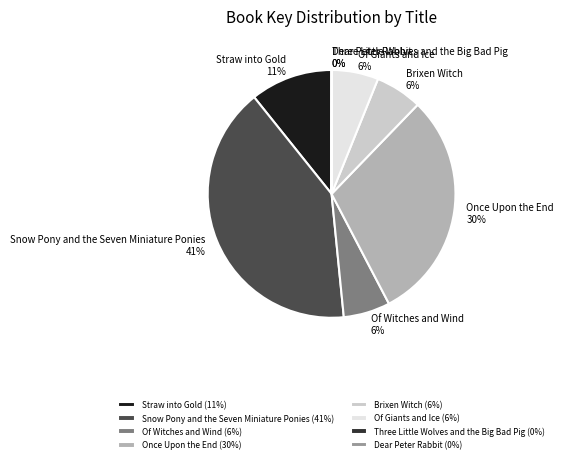

What is the largest slice in the pie chart?

Snow Pony and the Seven Miniature Ponies